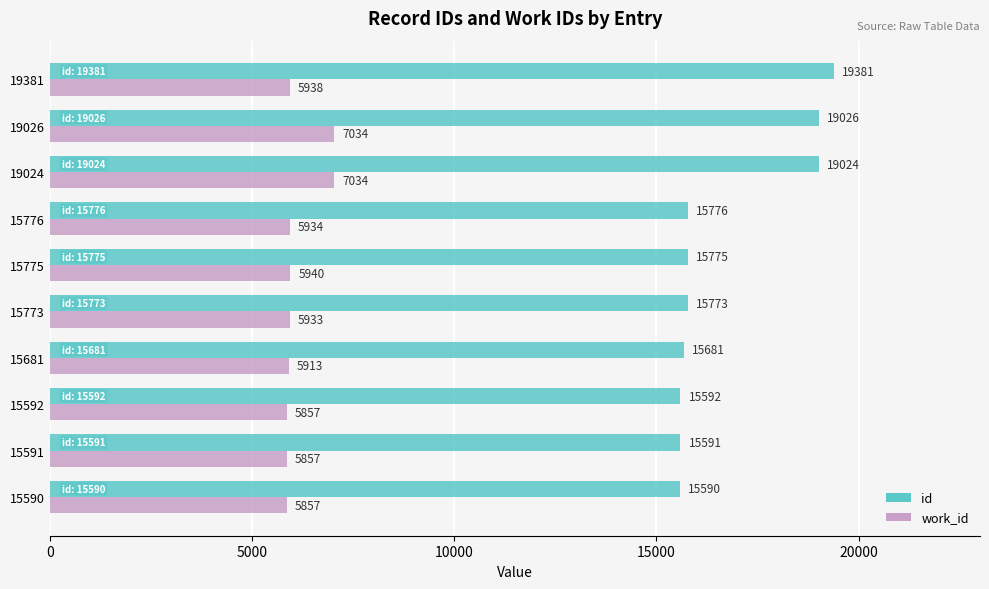

What is the approximate value of id at 19381?

19381